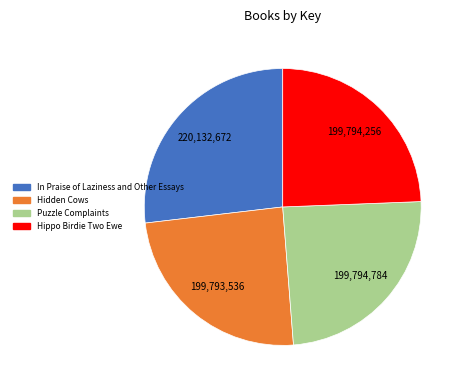

How many segments does this pie chart have?

4